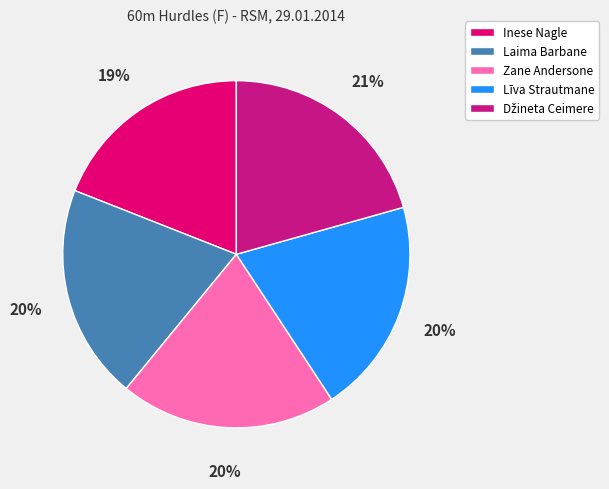

How many slices are in this pie chart?

5